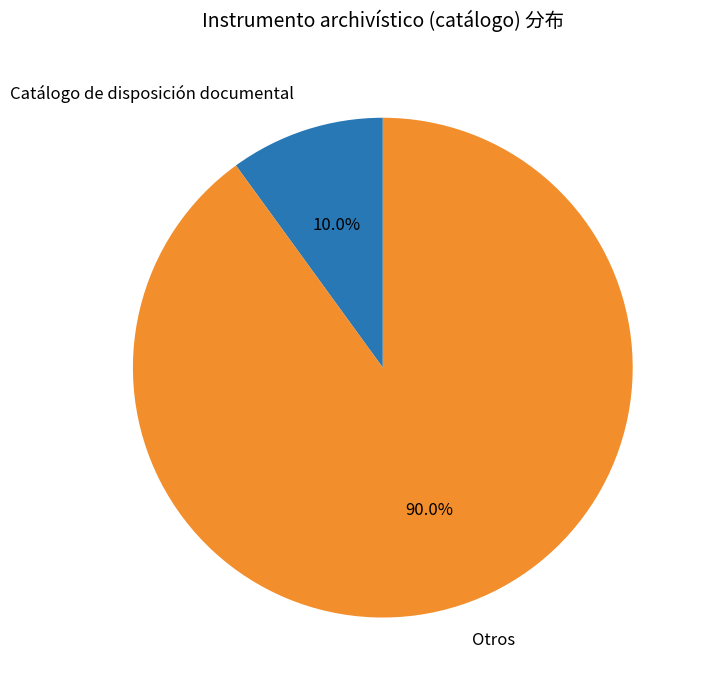

How many segments does this pie chart have?

2